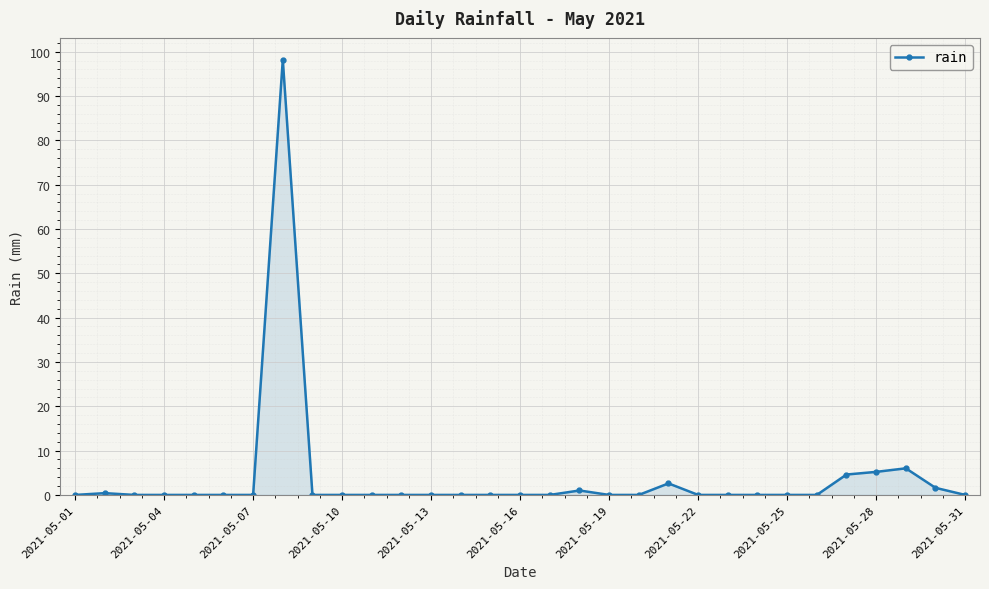

What is the sum of all values?

119.6